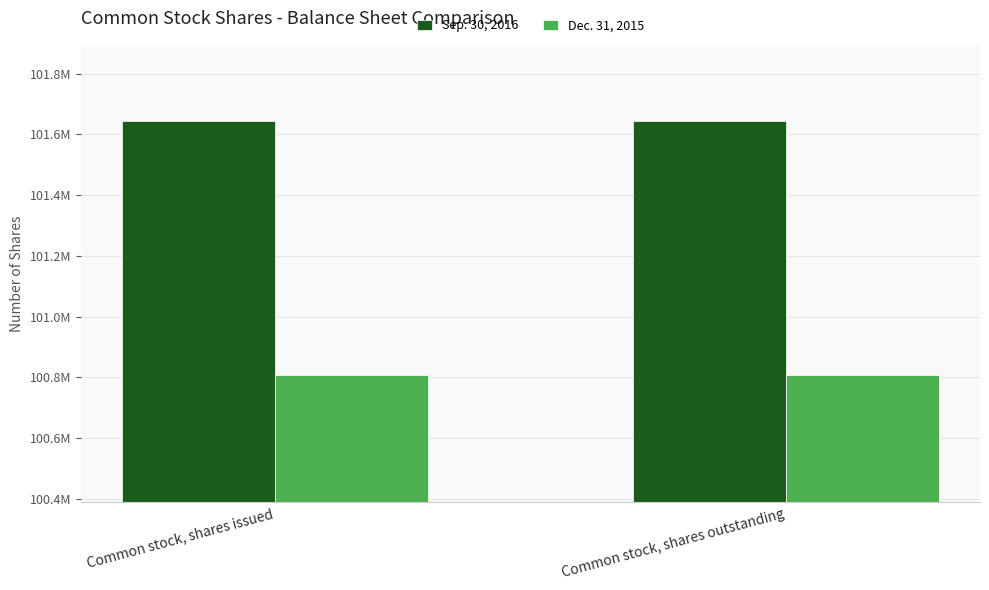

Which series has the widest spread of values?

Sep. 30, 2016